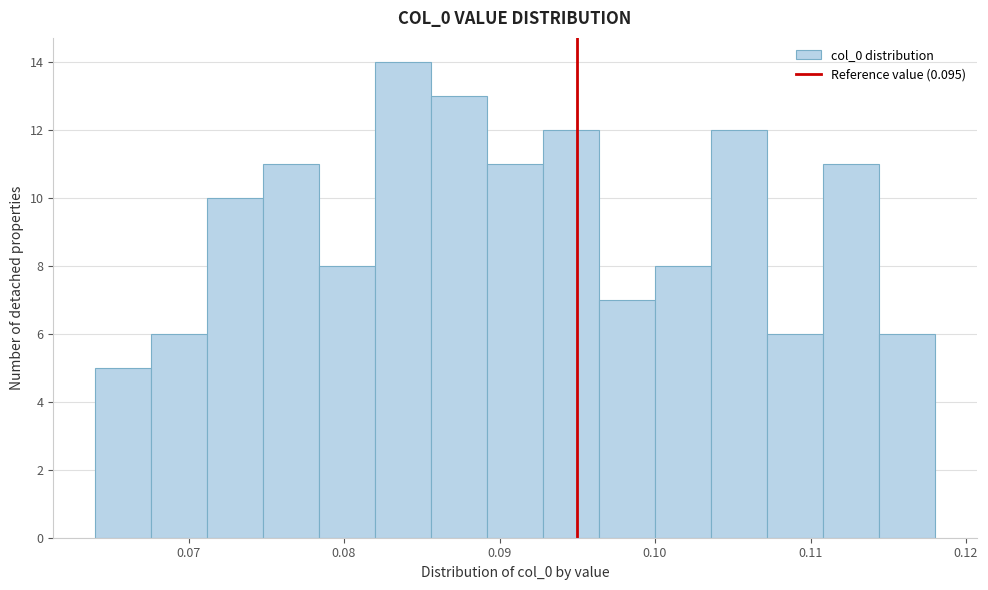

Read against the x-axis, roughly where is the centre of the tallest bar?

0.084